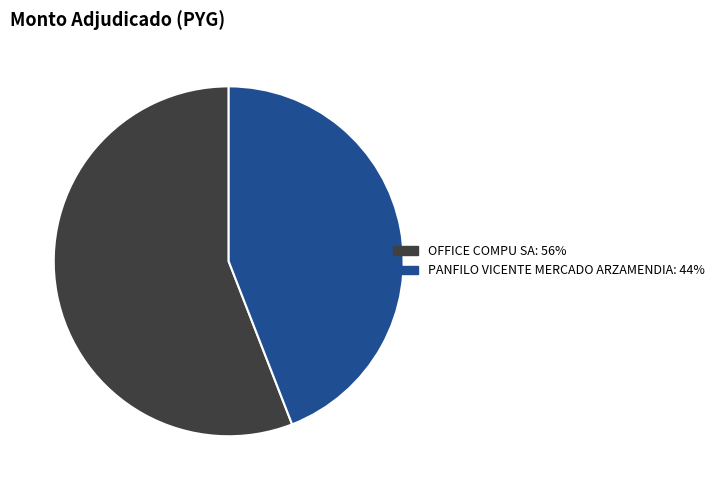

Does any single category account for the majority?

Yes